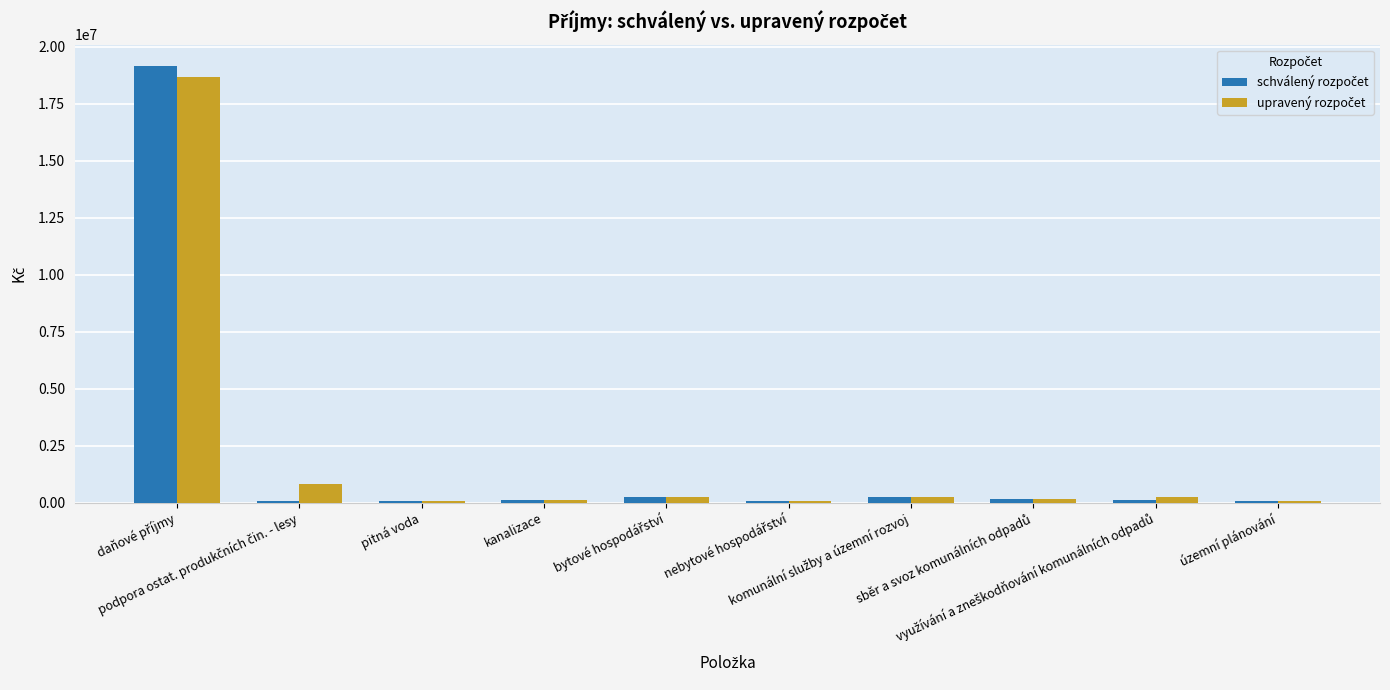

What is the maximum value shown in the chart?

19137290